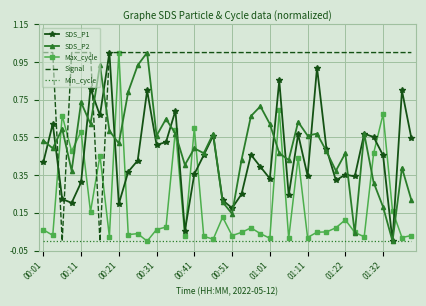

Which series has the largest total across all categories?

Signal